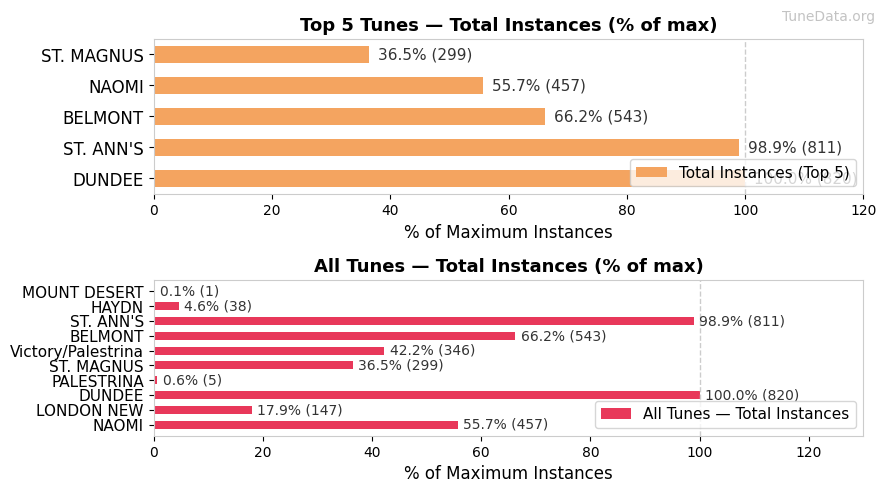

What is the value of the 4th bar from the left?

0.6